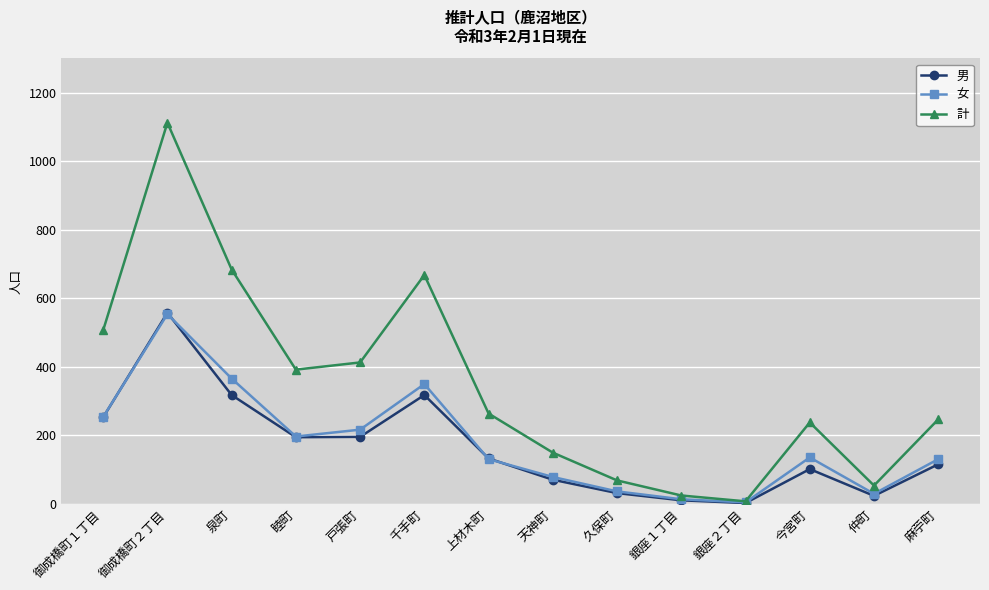

At which label is 男 closest to 280?

御成橋町１丁目